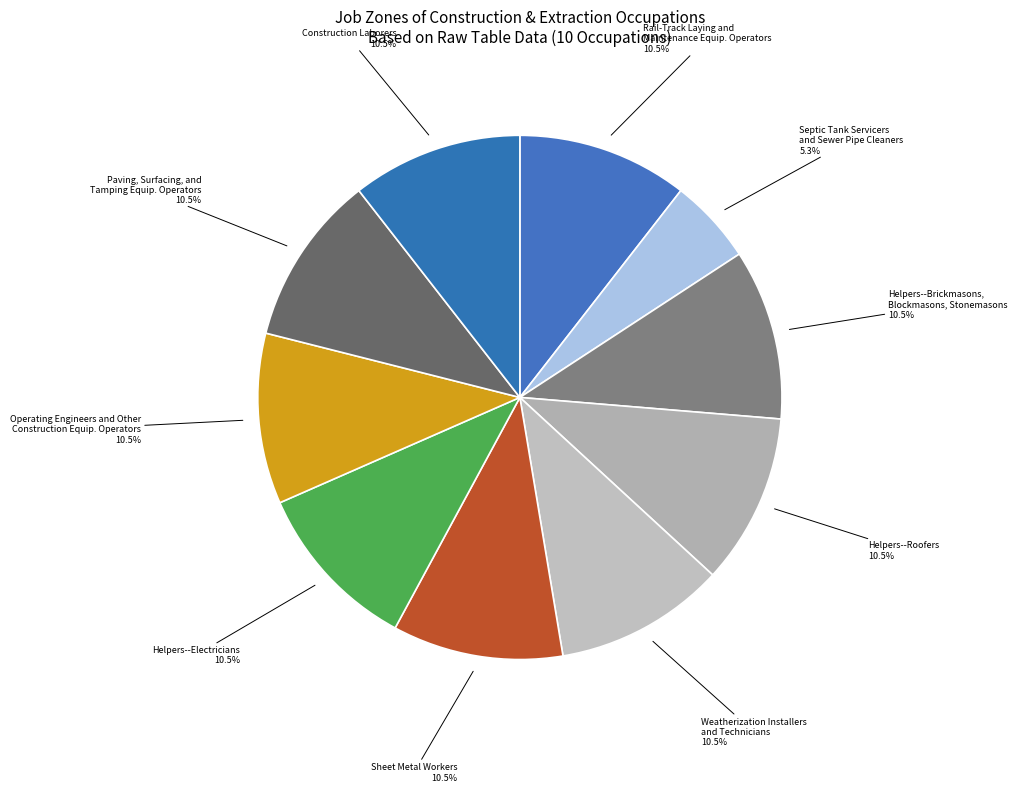

To the nearest percent, what is the average slice percentage?

10%